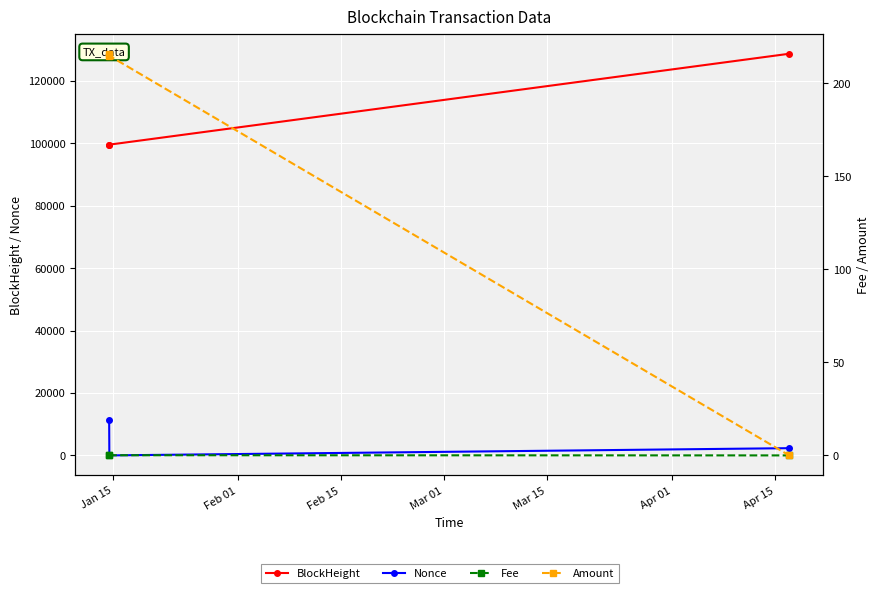

Which series has the widest spread of values?

BlockHeight